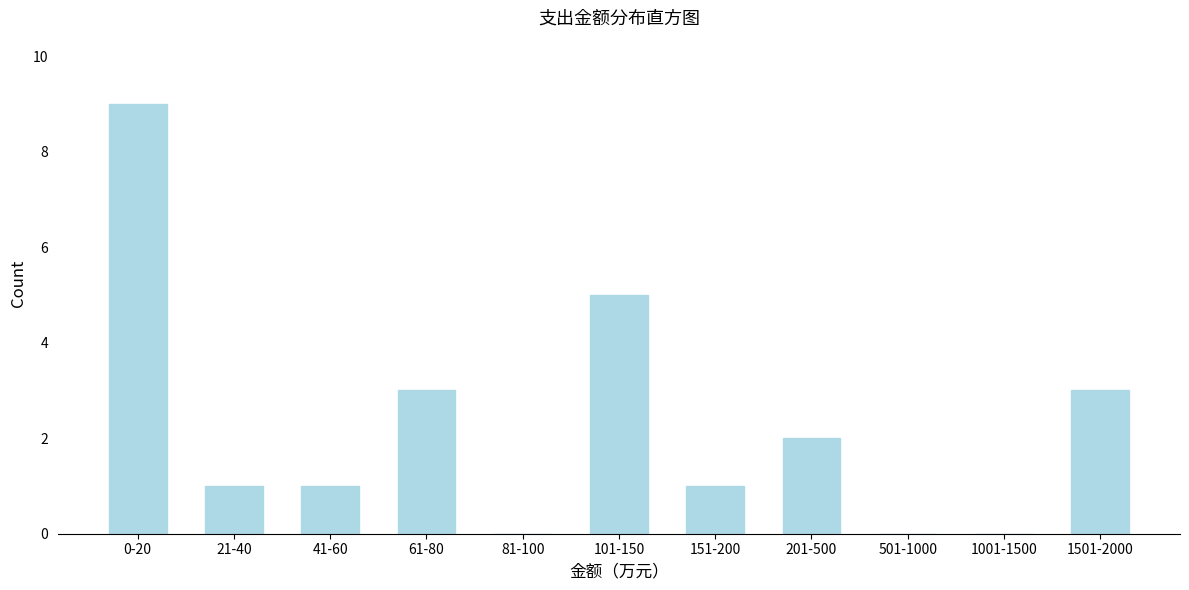

Reading right to left, transcribe all the data shown in this chart.

1501-2000=3	1001-1500=0	501-1000=0	201-500=2	151-200=1	101-150=5	81-100=0	61-80=3	41-60=1	21-40=1	0-20=9